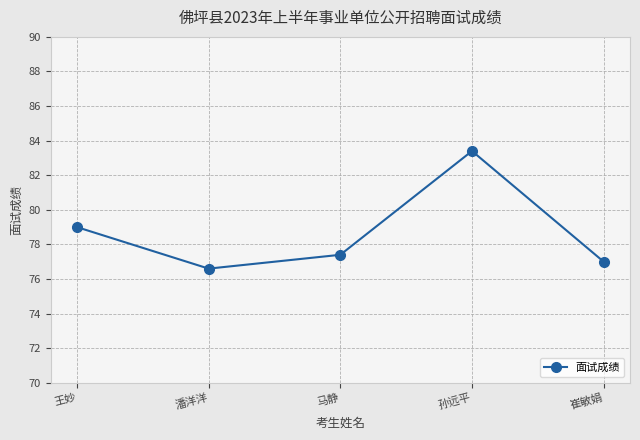

Where is the first local maximum?

孙远平